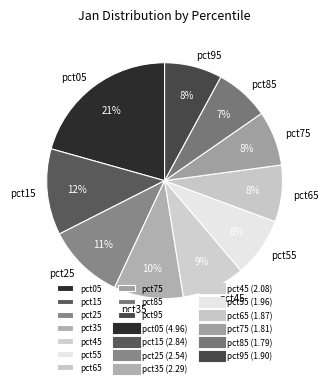

Does pct65 account for over 50% of the chart?

No